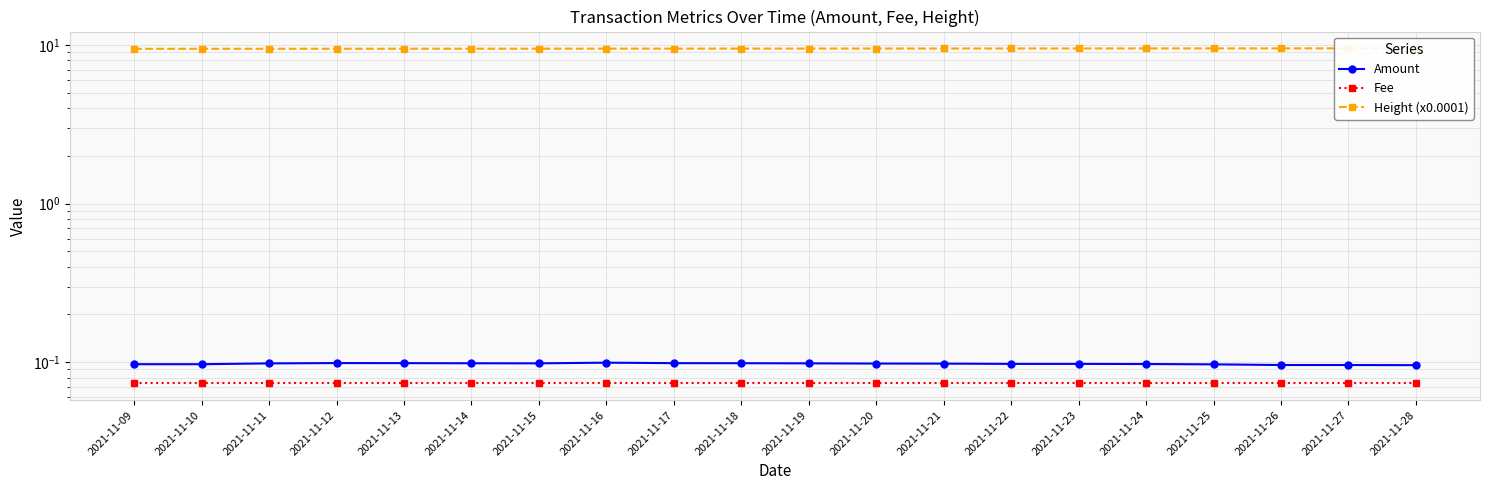

How many interior local valleys does the Amount series have?

1